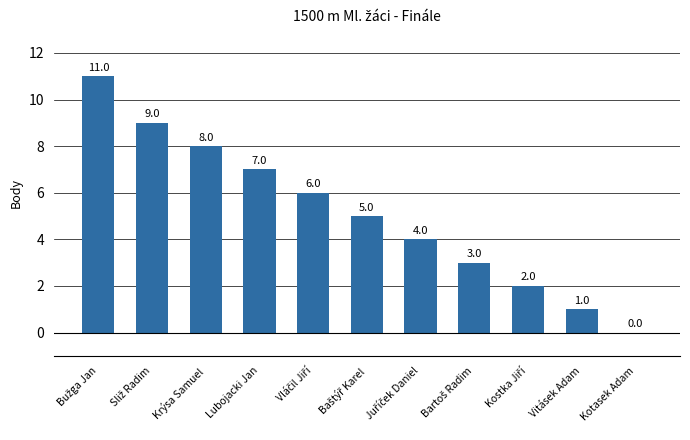

True or false: the data shows -7 at Kotasek Adam.

False